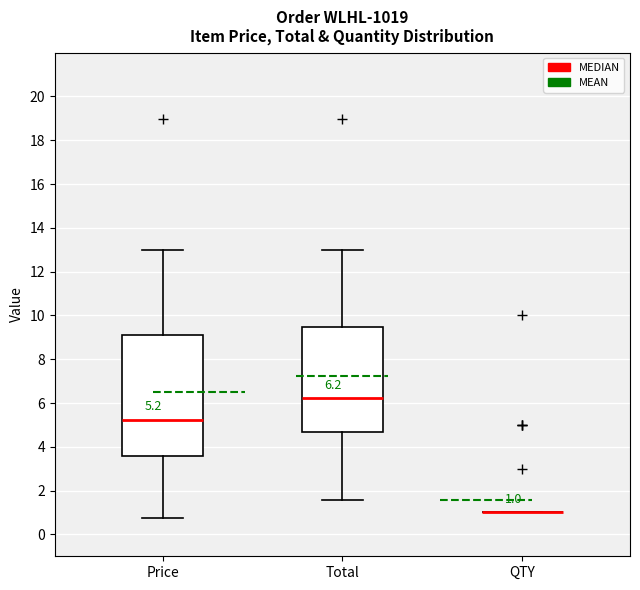

Comparing the boxes themselves (not the whiskers), which one is the tallest?

Price